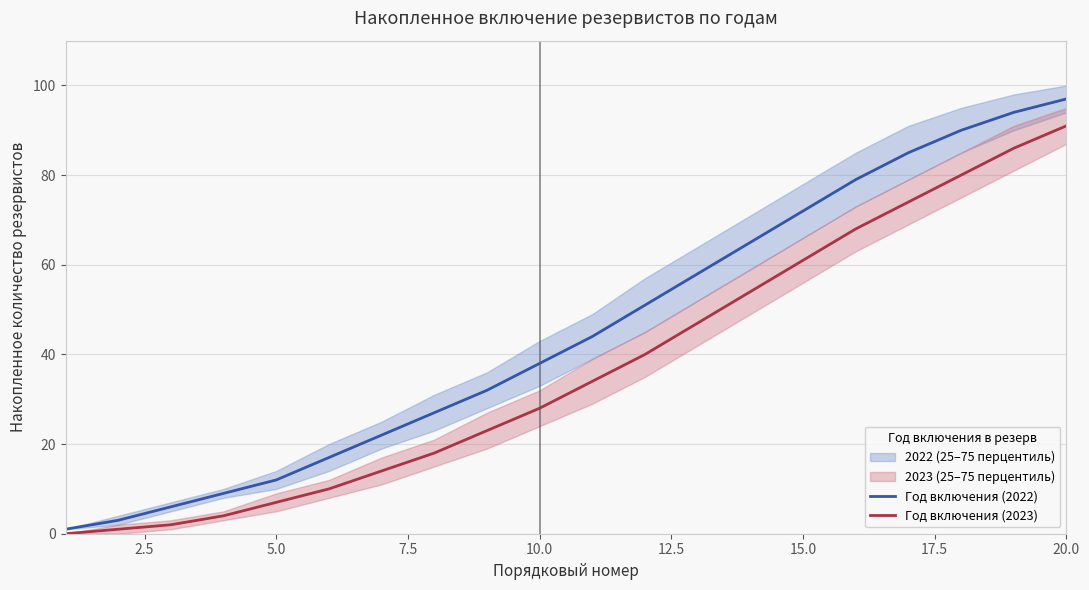

Which category has the highest value in the Год включения (2023) series?

20.0